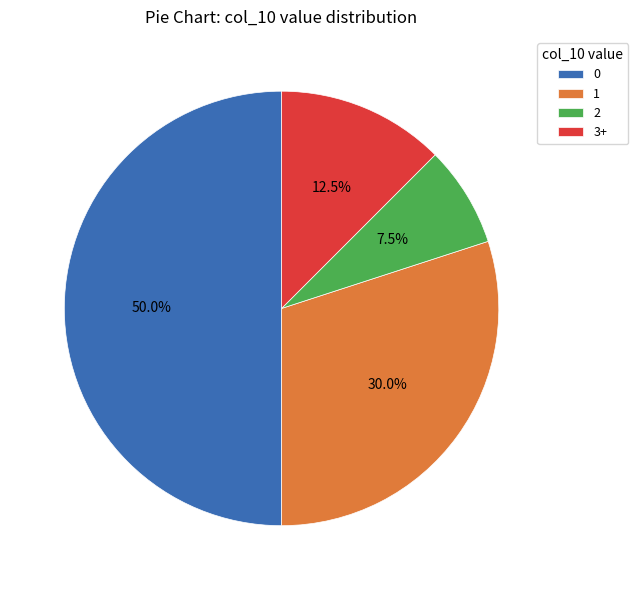

What is the ratio of the value at 2 to the value at 3+?

0.6